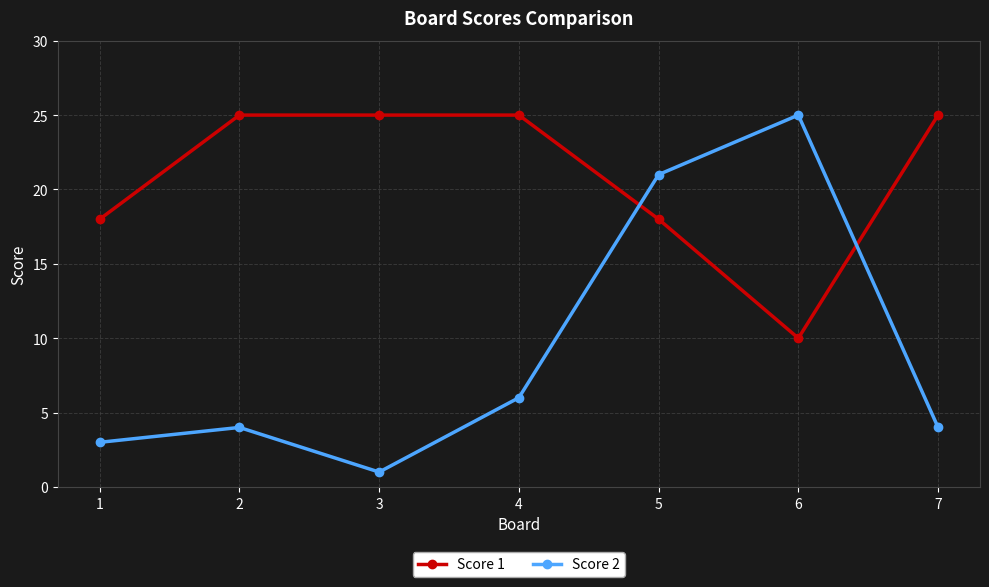

What is the value of the Score 2 point at the 6th from the left?

25